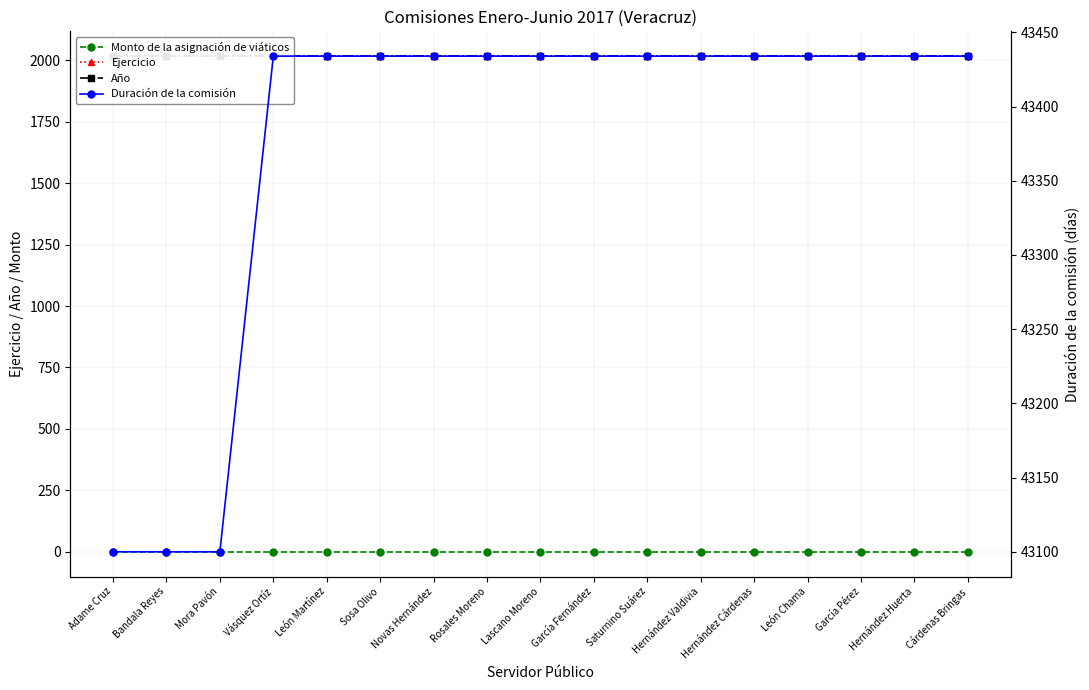

The value of Monto de la asignación de viáticos at Sosa Olivo is 0. True or false?

True